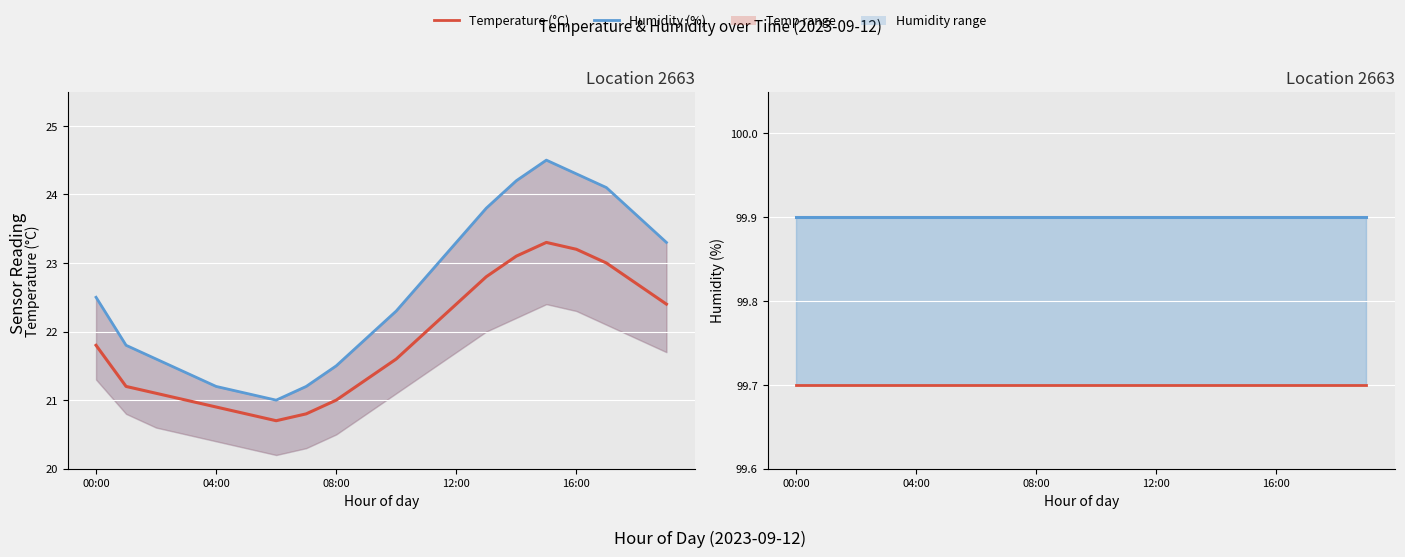

Rank the series at 19 from highest to lowest value.

Humidity (%), Hum lower (%), Temp upper (°C), Temperature (°C)